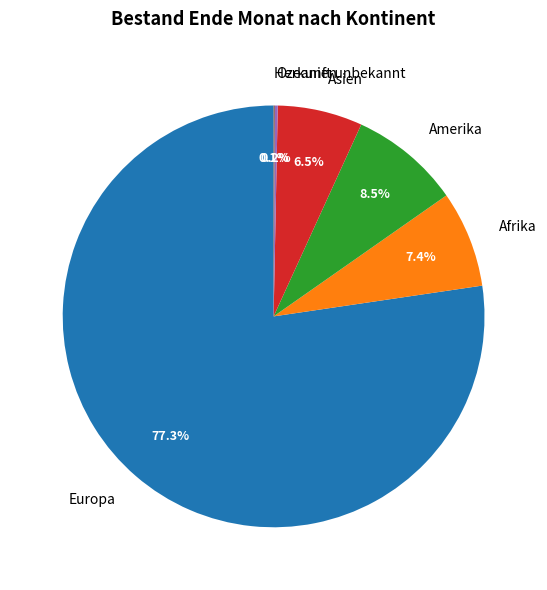

What is the largest slice in the pie chart?

Europa